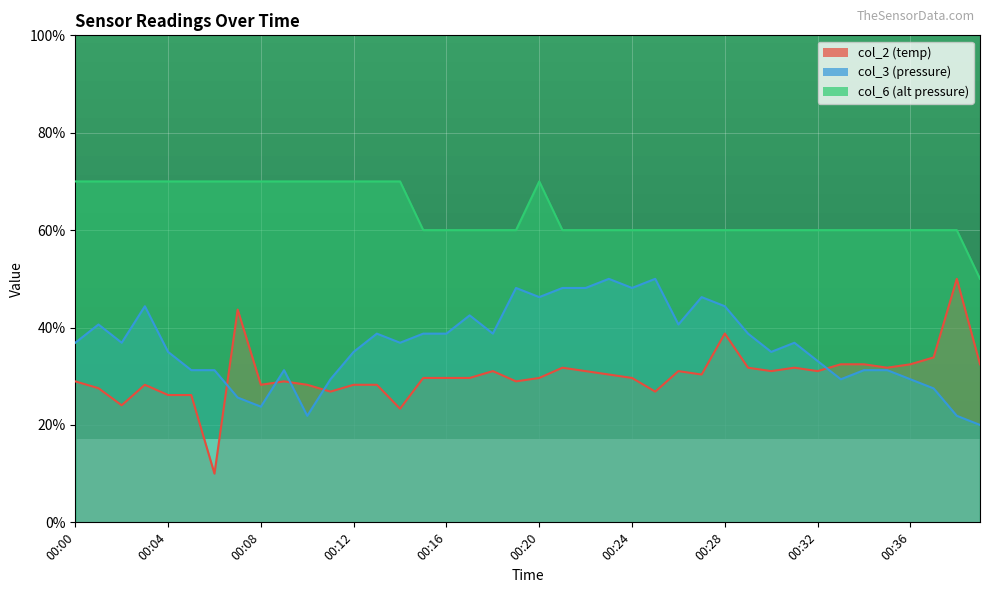

Where is the first local maximum for col_6?

00:20